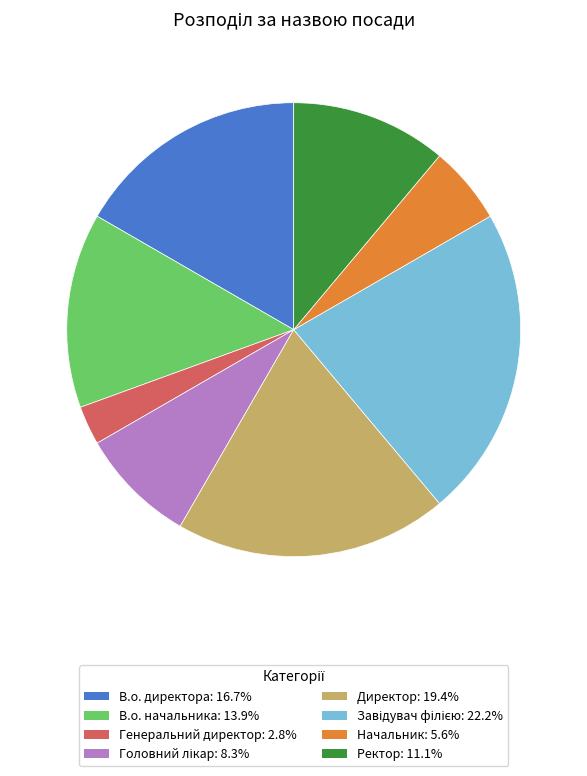

True or false: Директор accounts for 19% of the total.

True